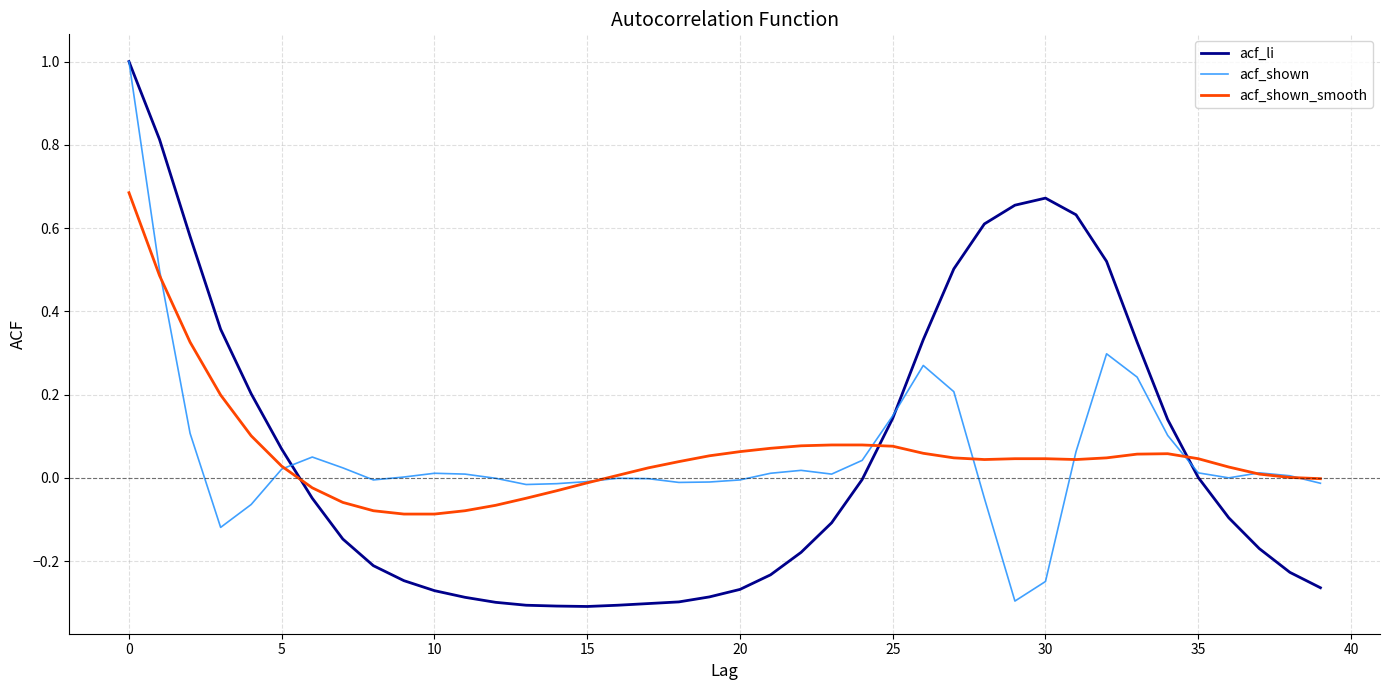

Which series has the widest spread of values?

acf_li